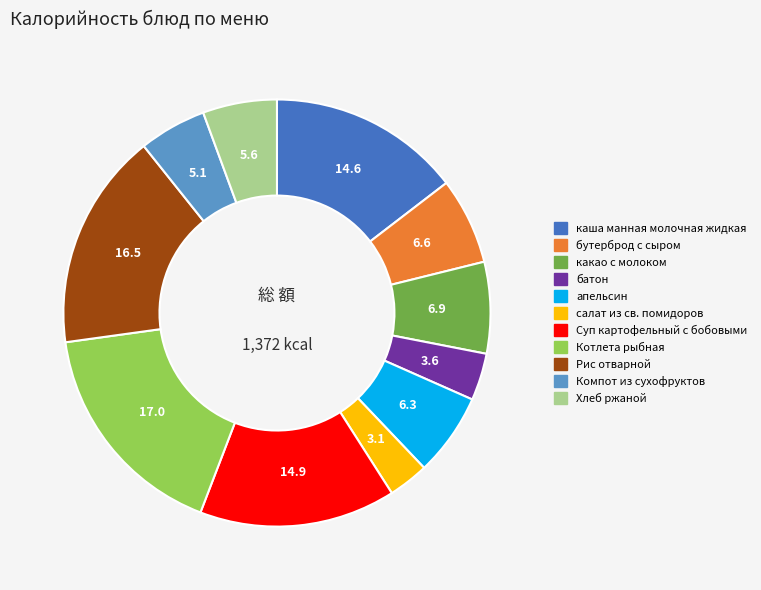

Approximately how many times larger is the value at какао с молоком compared to батон?

1.9